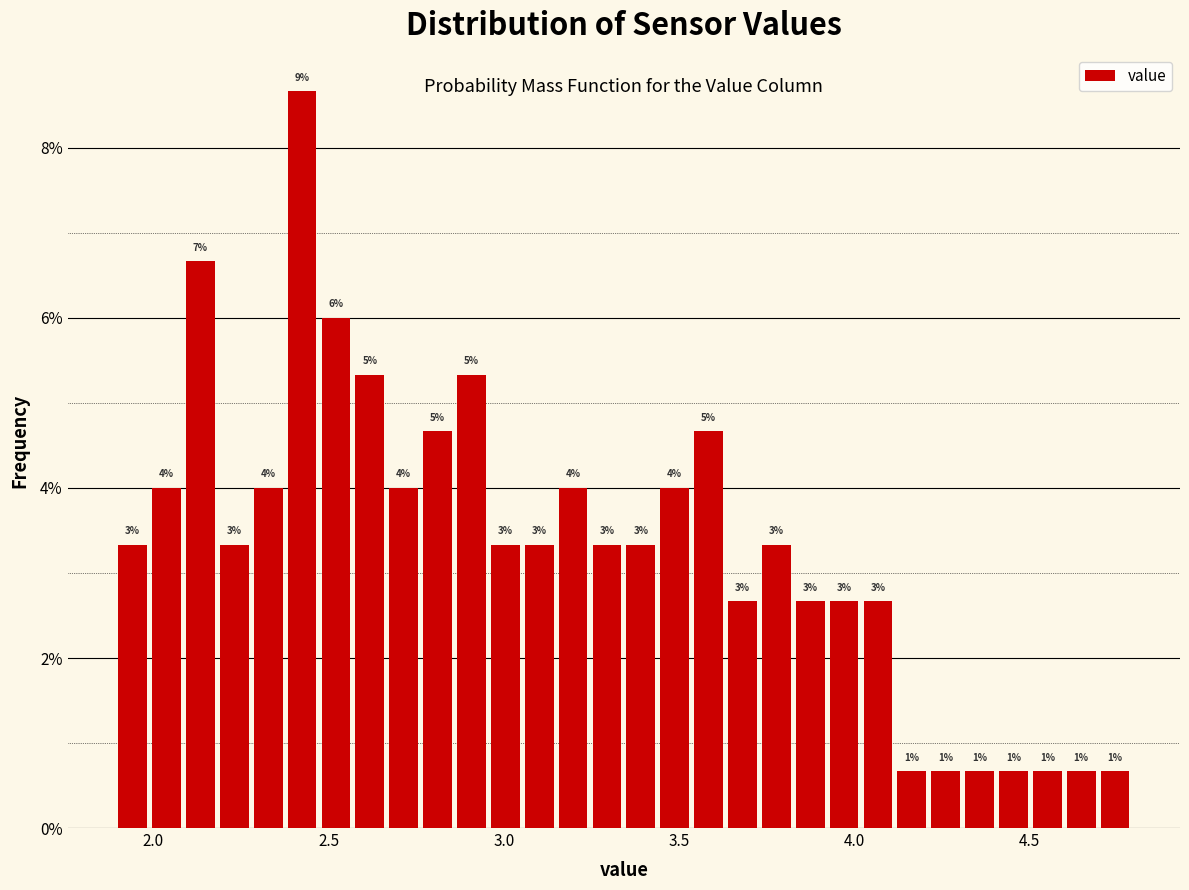

Read against the x-axis, roughly where is the centre of the tallest bar?

2.40